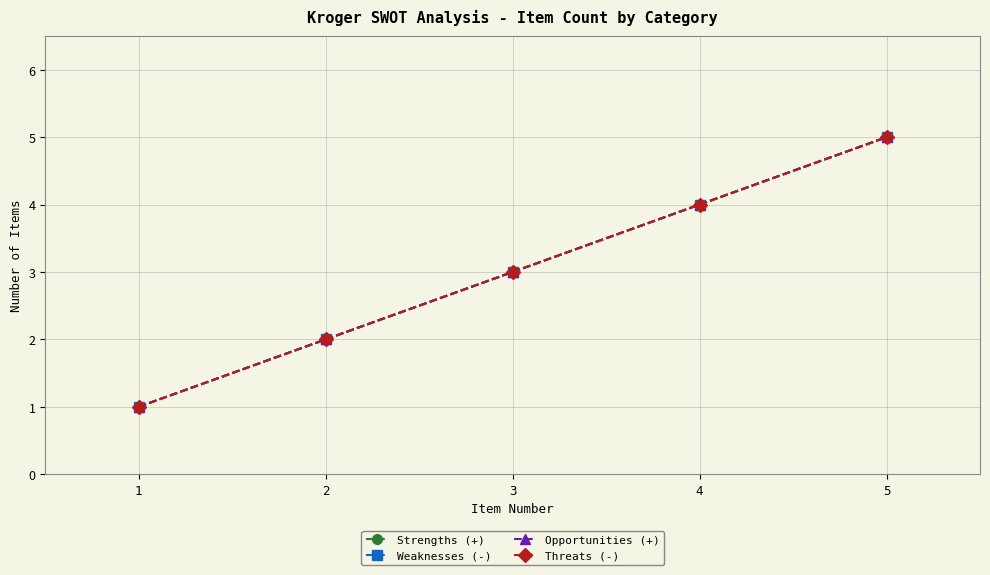

What is the average value of the Strengths (+) series?

3